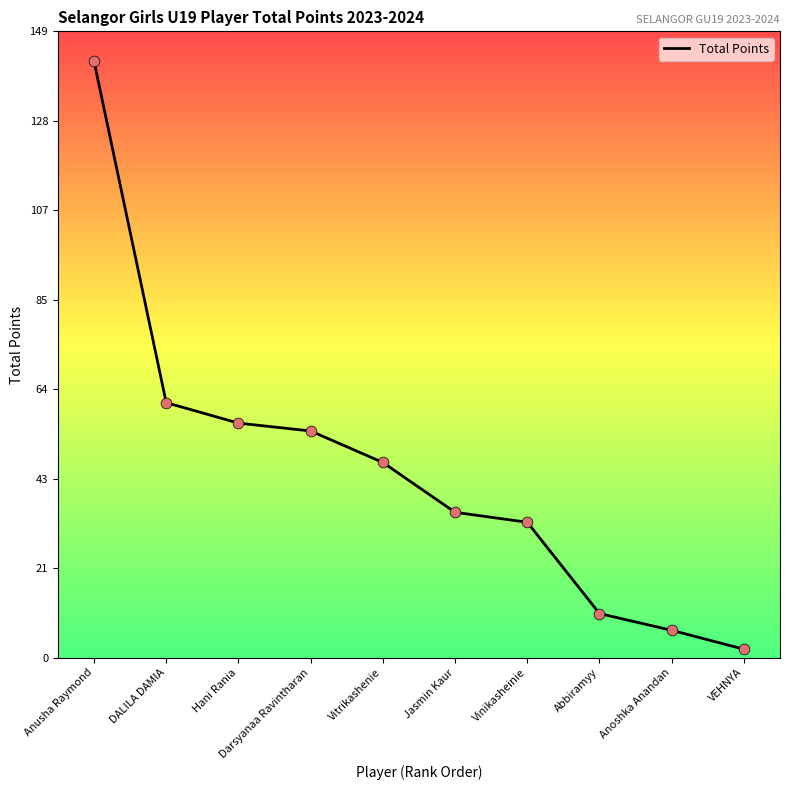

Which has a higher value, VEHNYA or DALILA DAMIA?

DALILA DAMIA